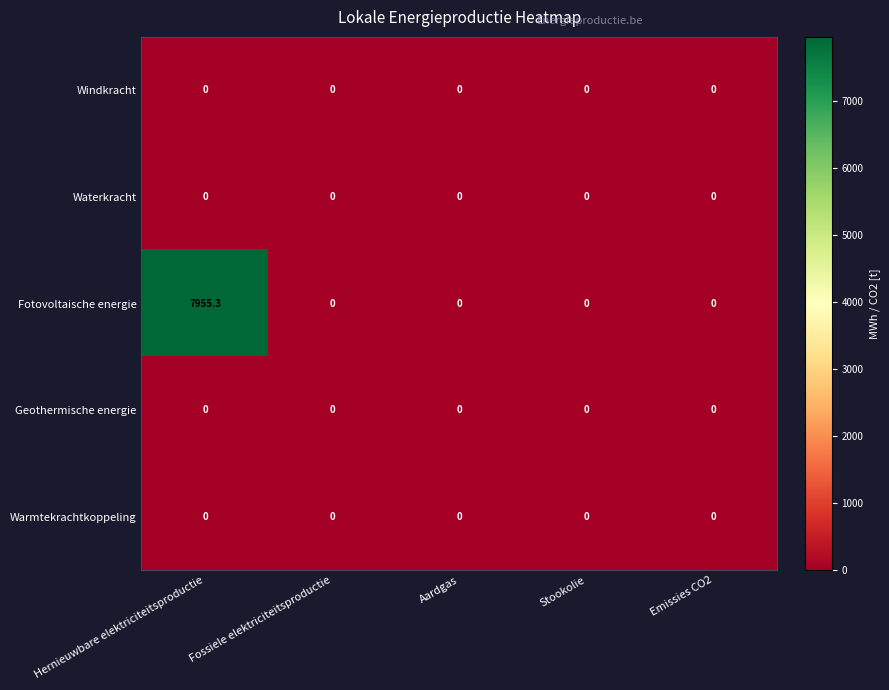

At which category is the sum across all series the highest?

Hernieuwbare elektriciteitsproductie